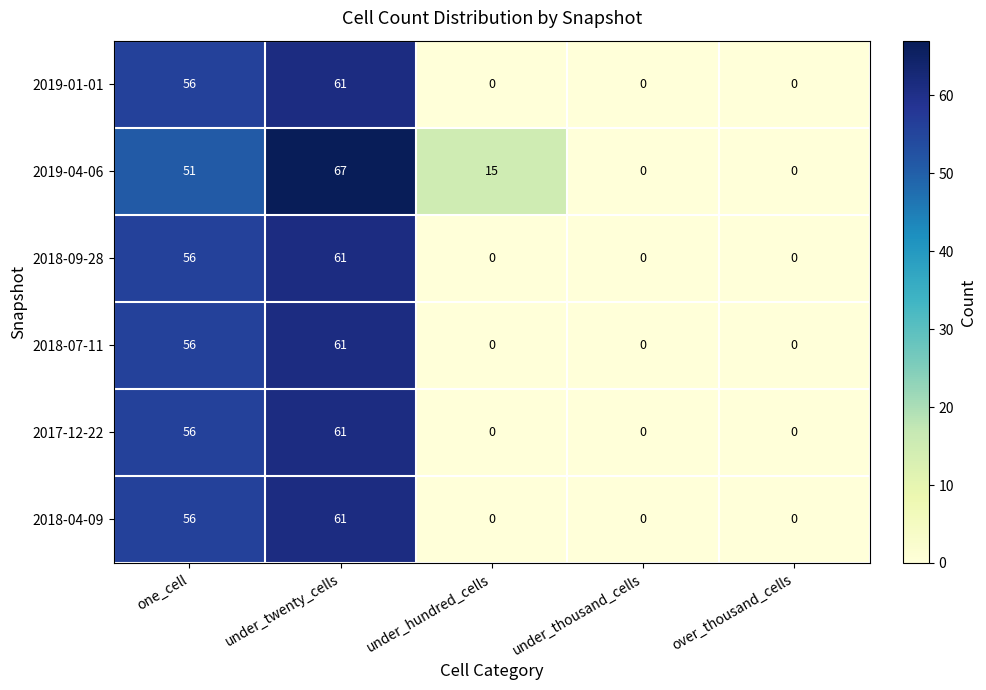

How many data points in 2017-12-22 are above 0?

2